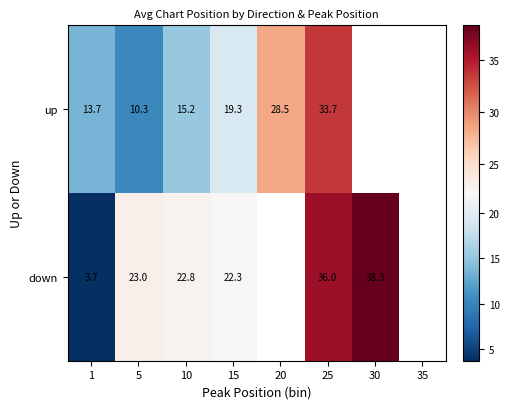

At 5, list the series in order from largest to smallest.

down, up